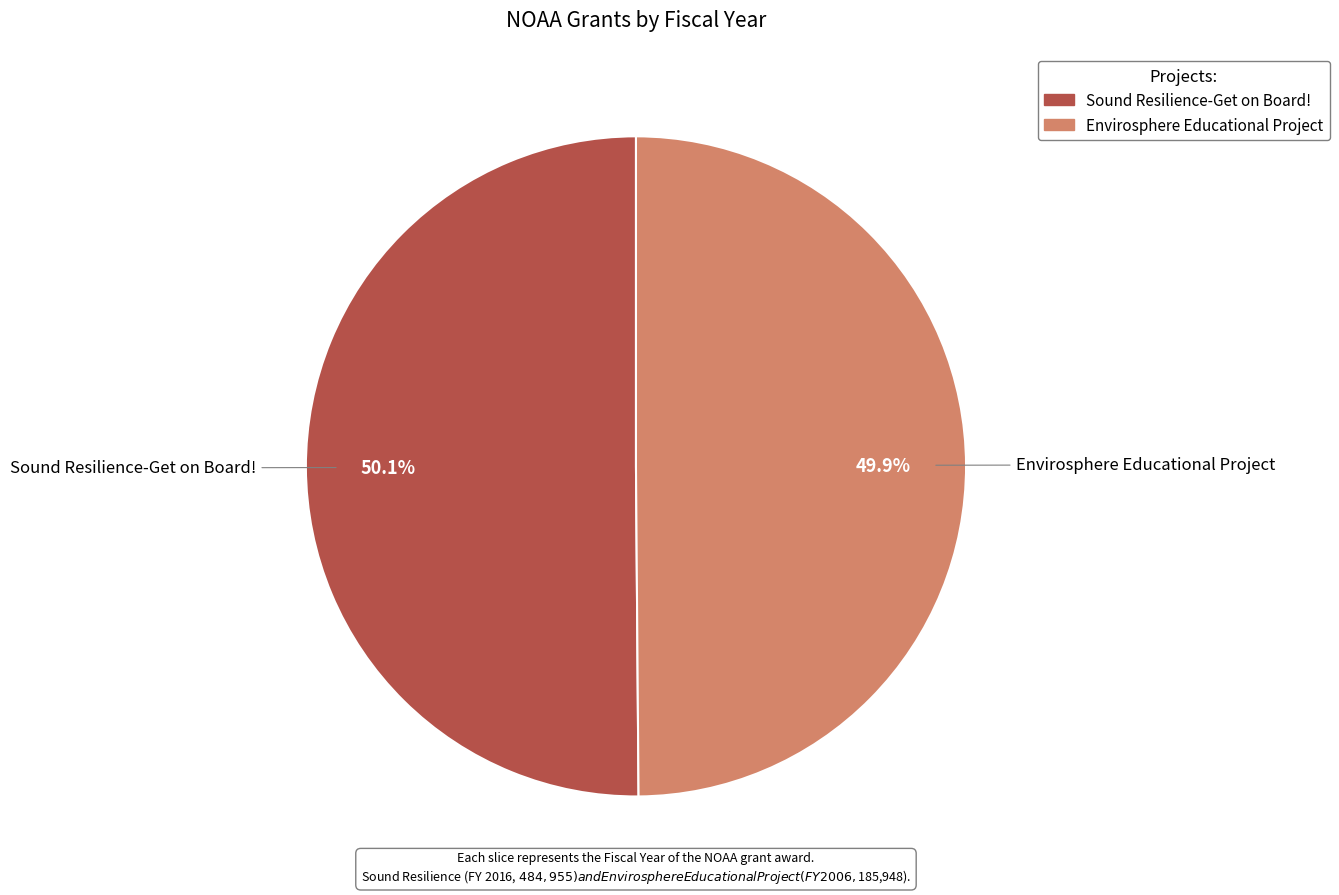

How many segments does this pie chart have?

2